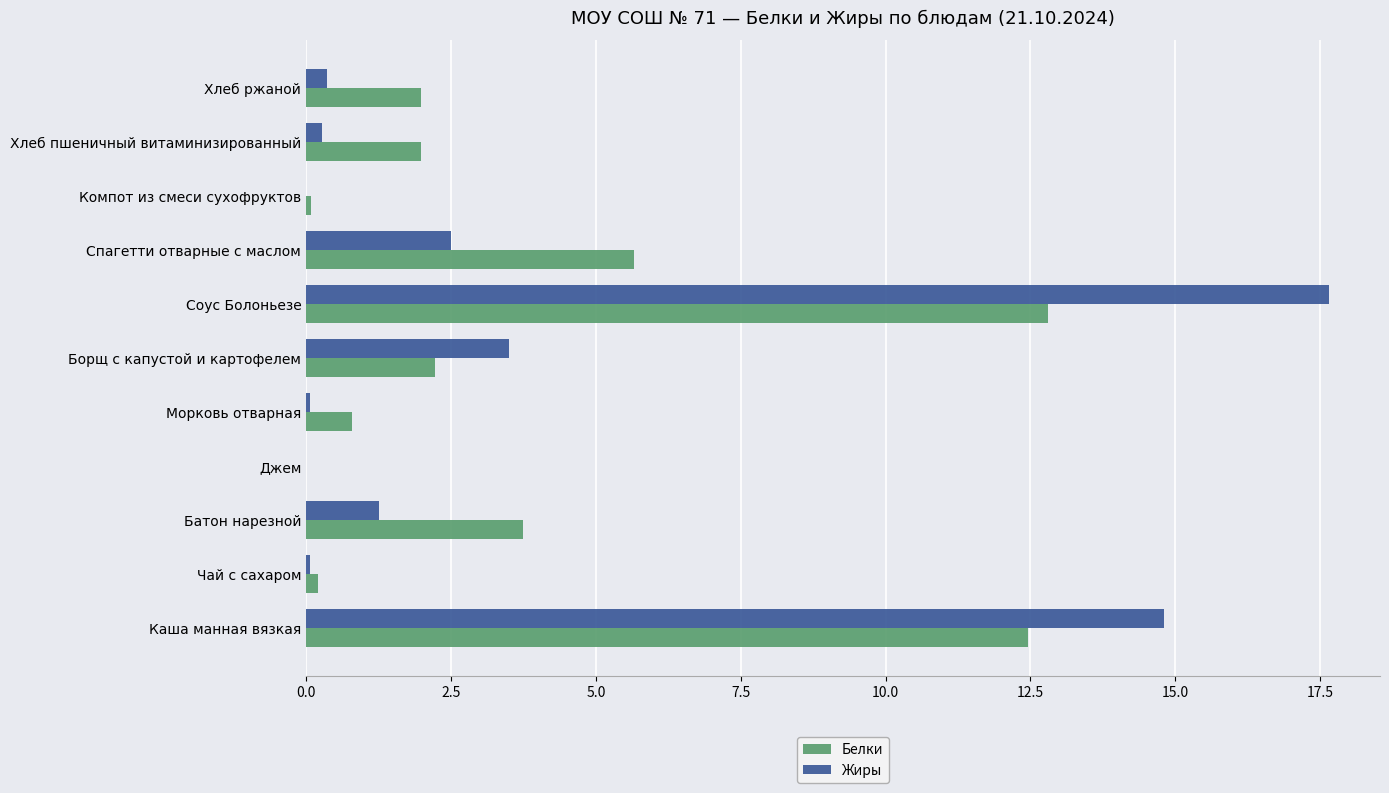

At which label is Белки closest to 6?

Спагетти отварные с маслом